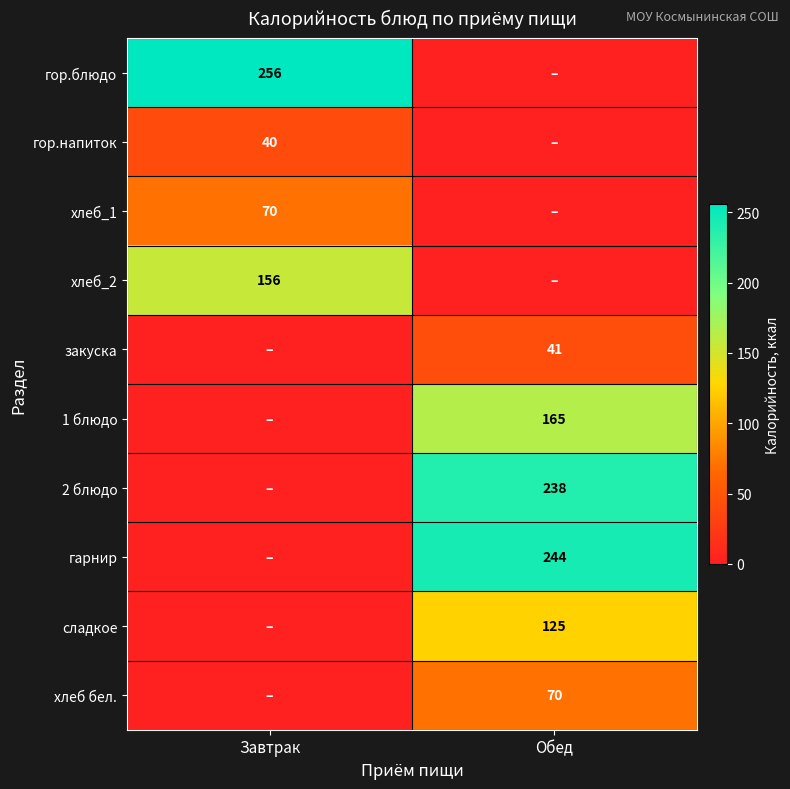

The value of 1 блюдо at Обед is 60. True or false?

False